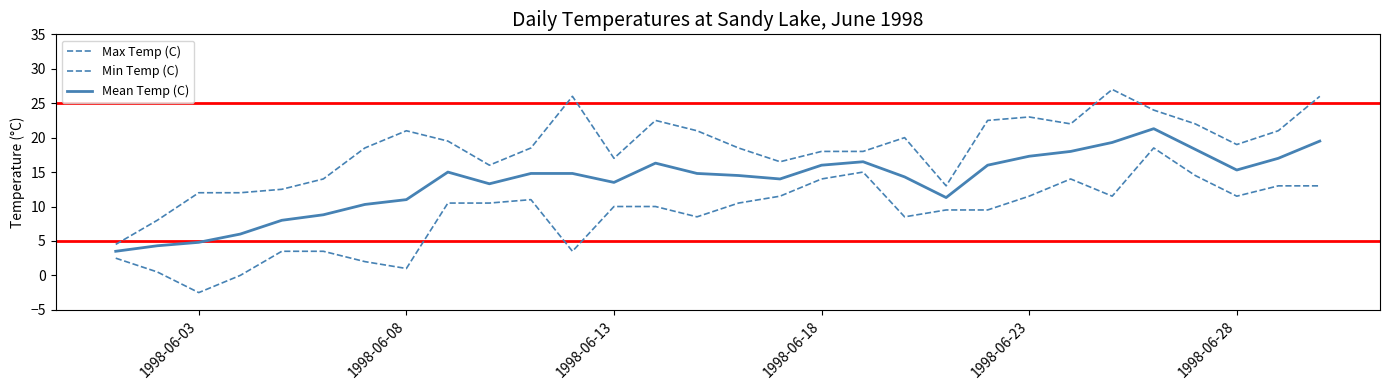

List the series in order of their peak value, highest first.

Max Temp (C), Mean Temp (C), Min Temp (C)